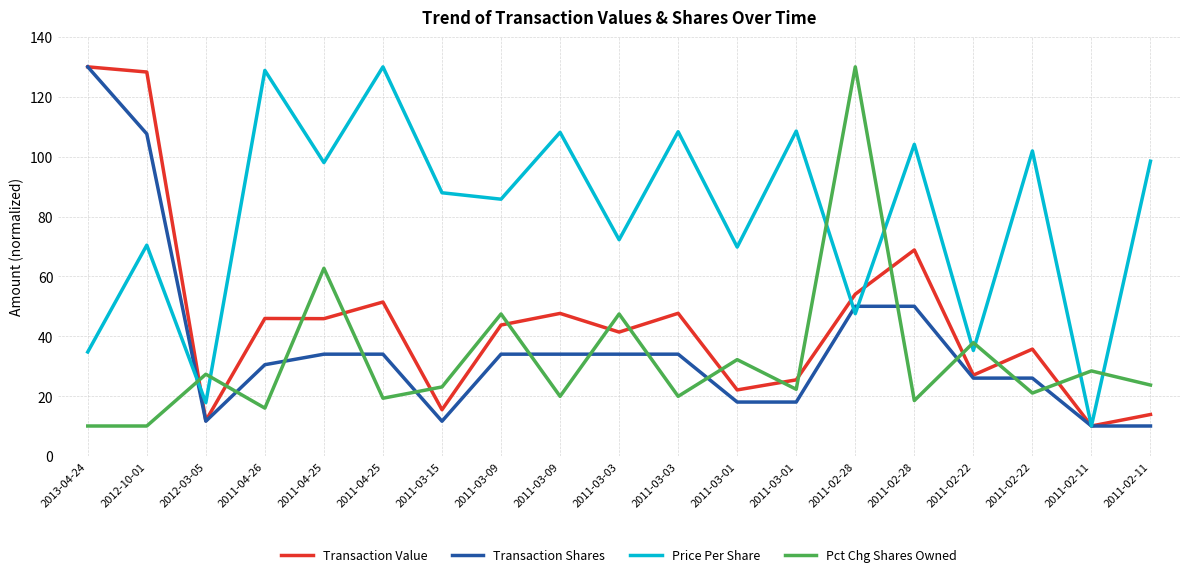

What is the label of the 12th point from the left?

2011-03-01